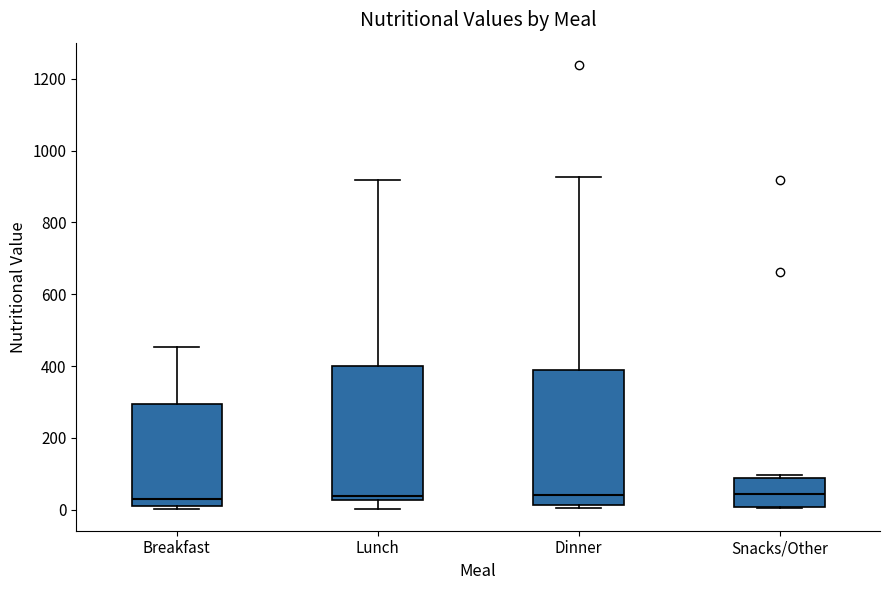

Where is the upper edge of the box for Dinner on the y-axis? The values are not printed on the chart, so give them approximately, as read against the axis.

400